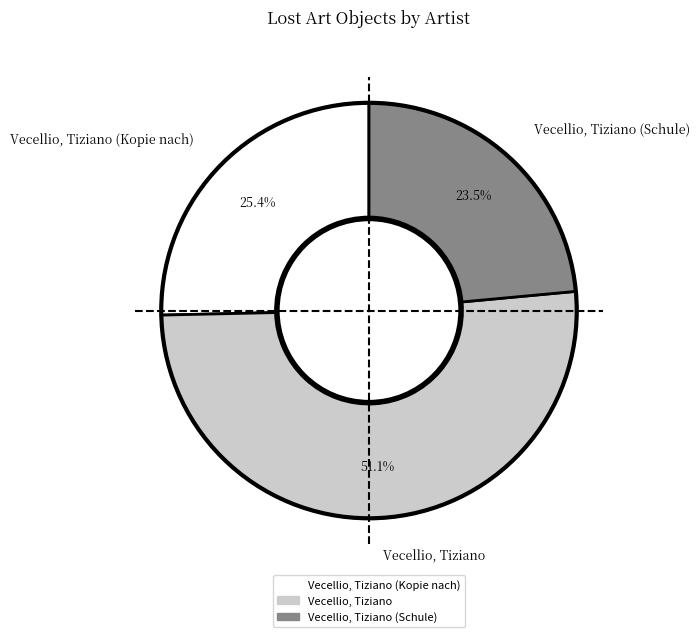

Count the number of slices in the pie.

3